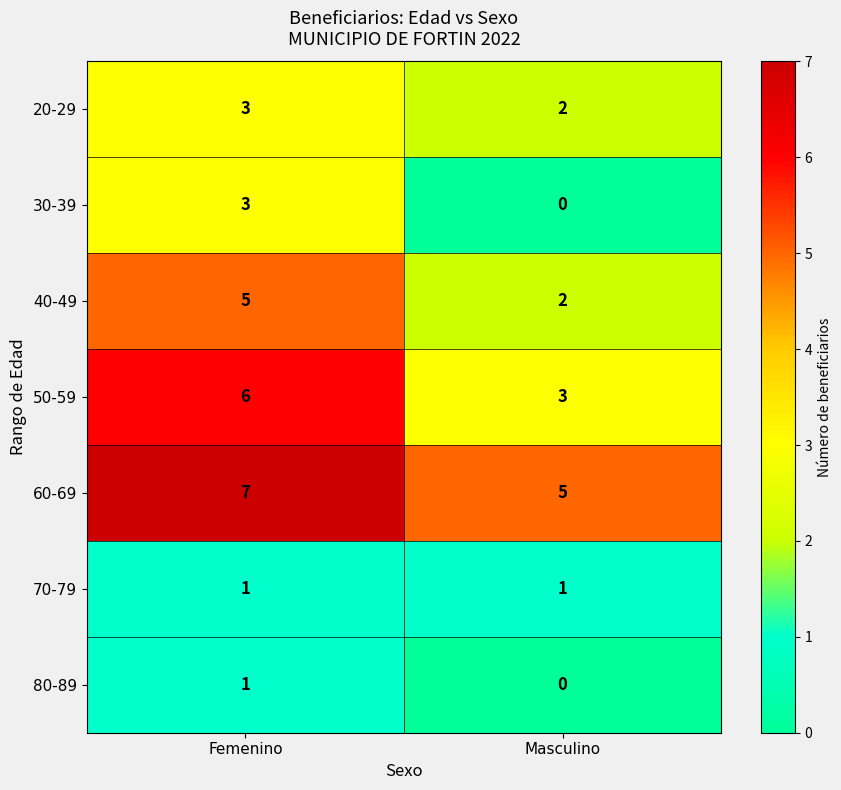

Which category has the highest value in the 50-59 series?

Femenino